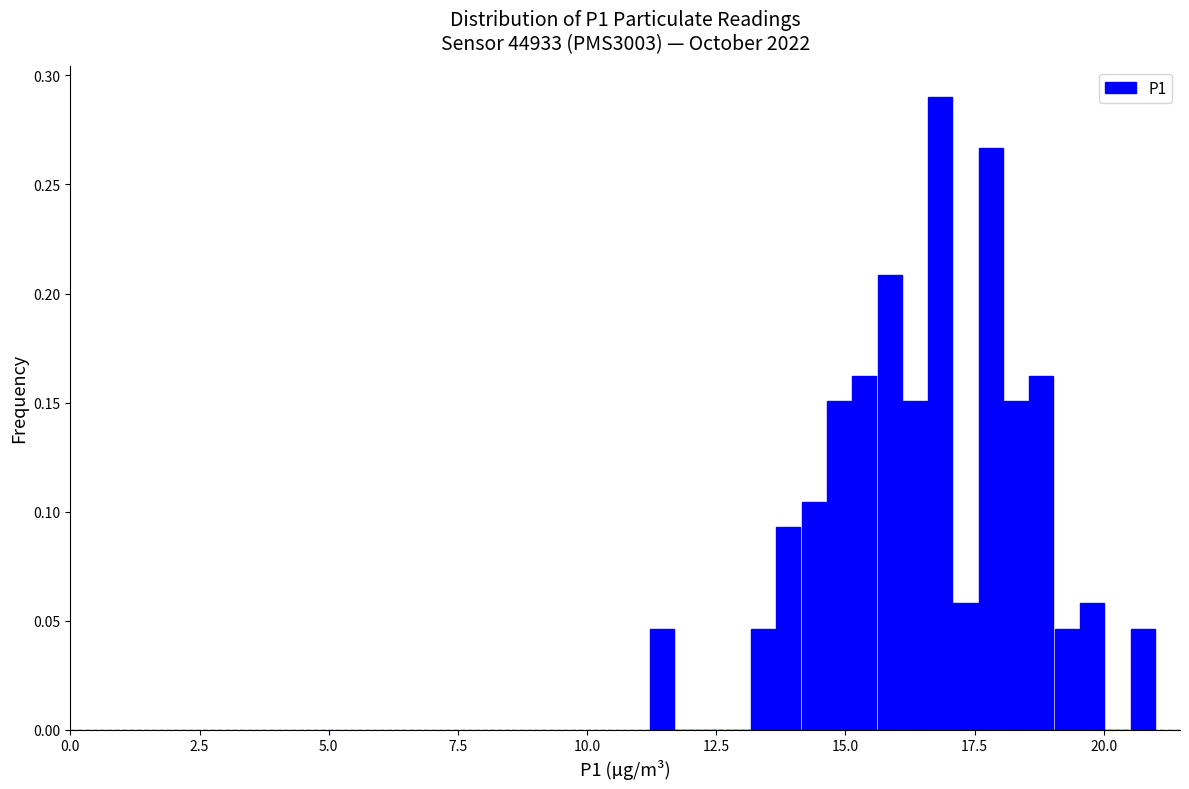

Around what value on the x-axis is the tallest bar? Give the approximate position of its centre, as read against the axis.

17.0